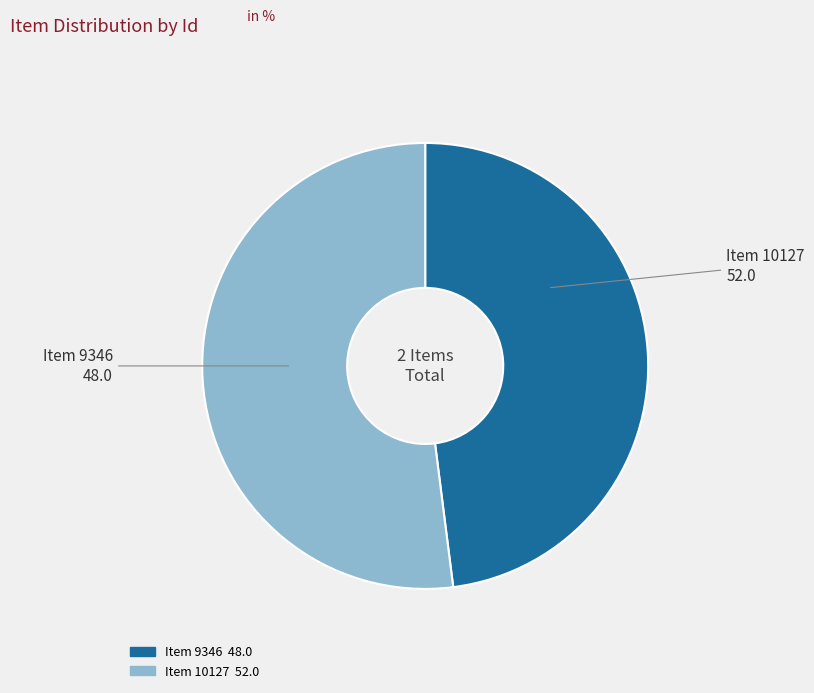

True or false: Item 9346 accounts for 48% of the total.

True